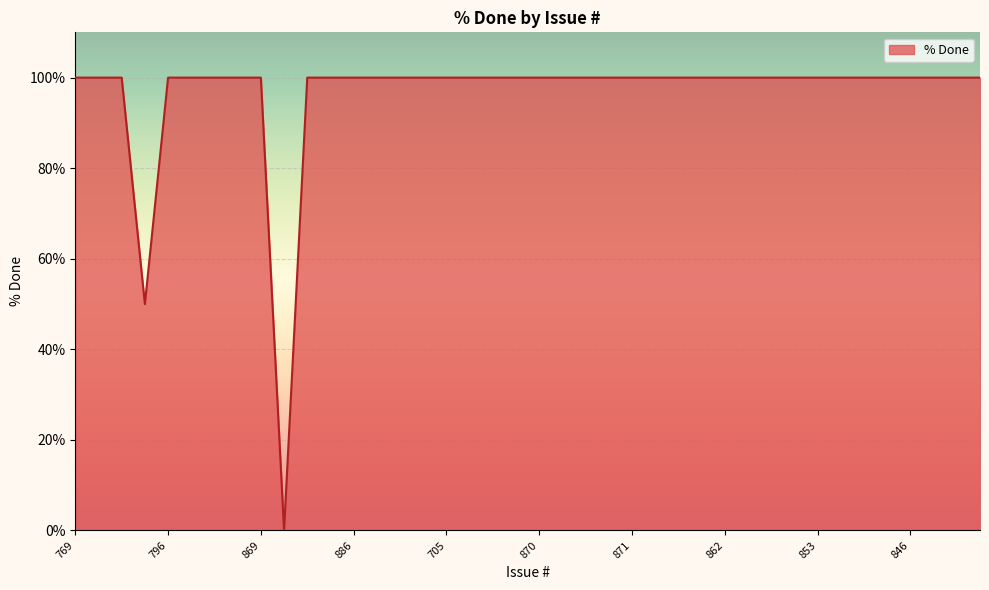

What is the sum of all values?

3850